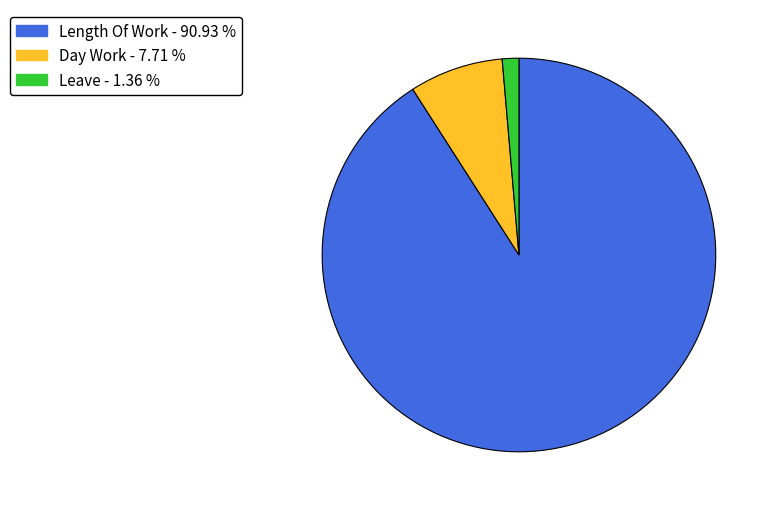

Does any single category account for the majority?

Yes